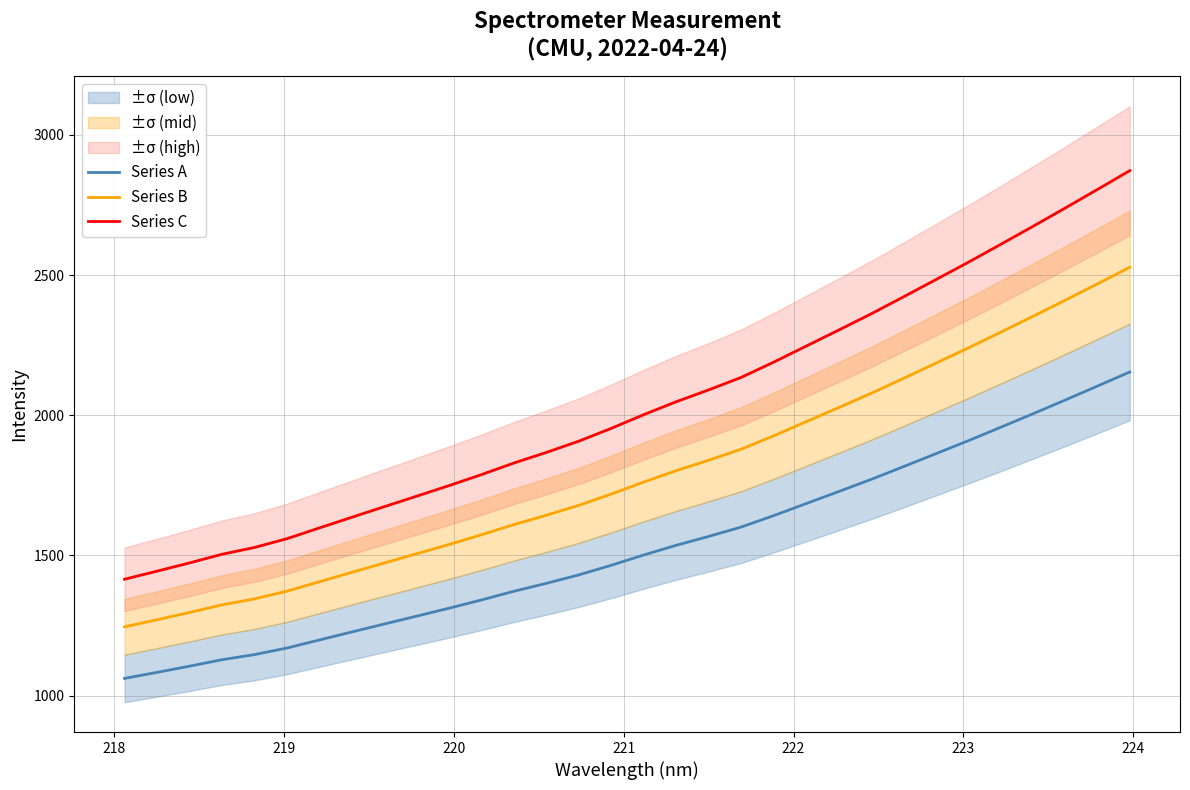

What are all the series names shown in the legend?

Series A, Series B, Series C